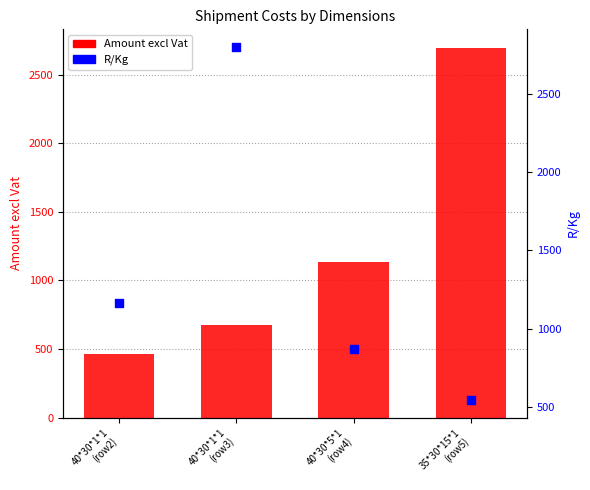

At which category is the sum across all series the highest?

40*30*1*1
(row3)